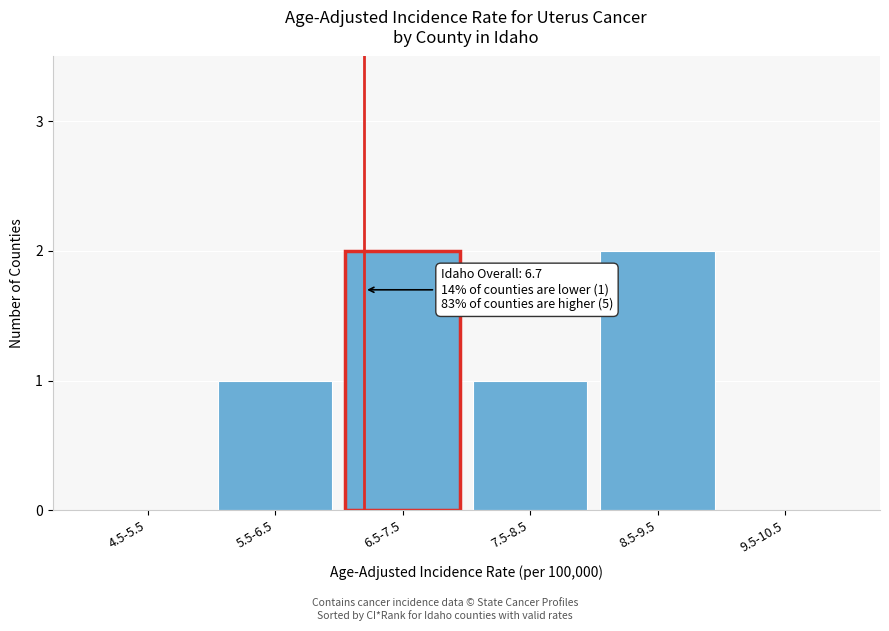

Reading left to right, extract all data points from this chart.

4.5-5.5=0	5.5-6.5=1	6.5-7.5=2	7.5-8.5=1	8.5-9.5=2	9.5-10.5=0